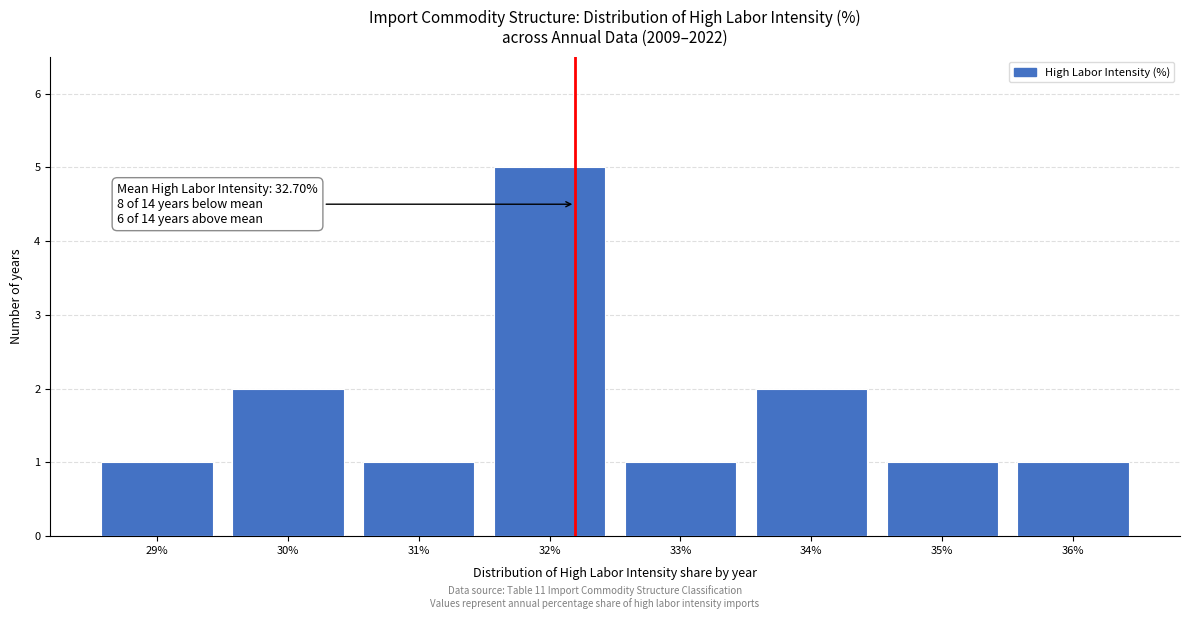

Reading left to right, transcribe all the data shown in this chart.

29%=1	30%=2	31%=1	32%=5	33%=1	34%=2	35%=1	36%=1